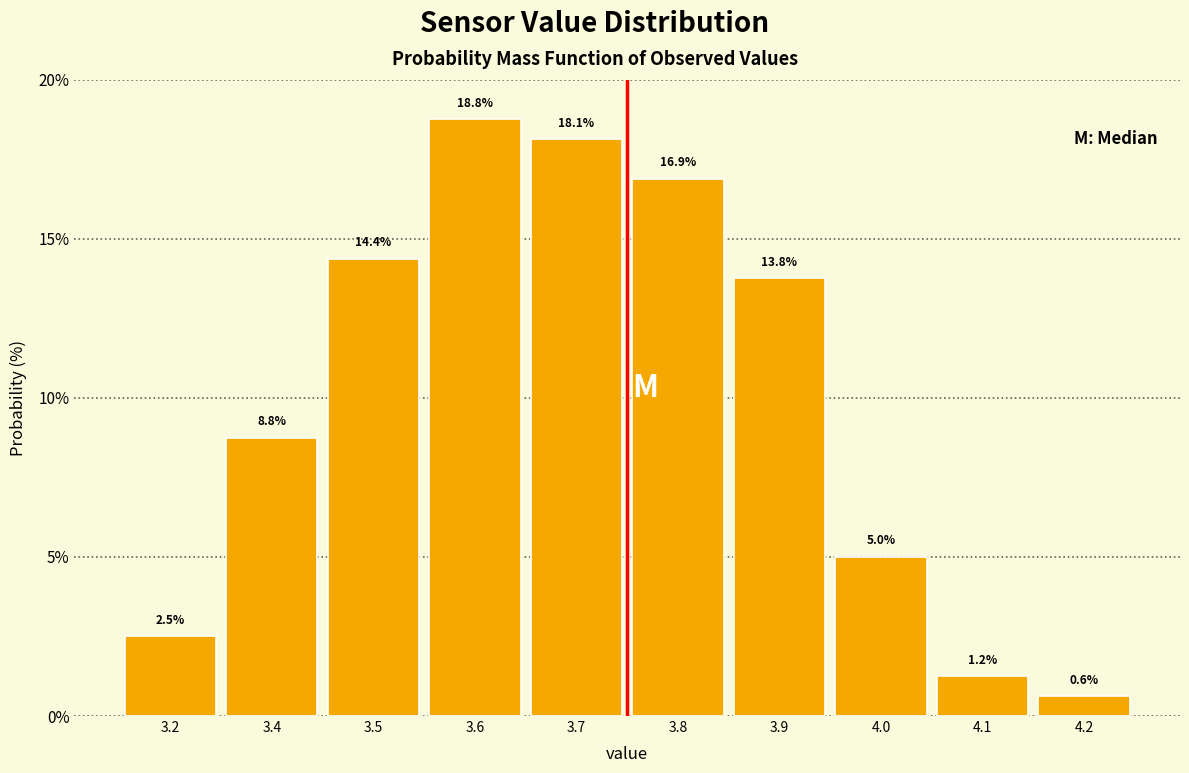

What value does the data have at 3.2?

2.5